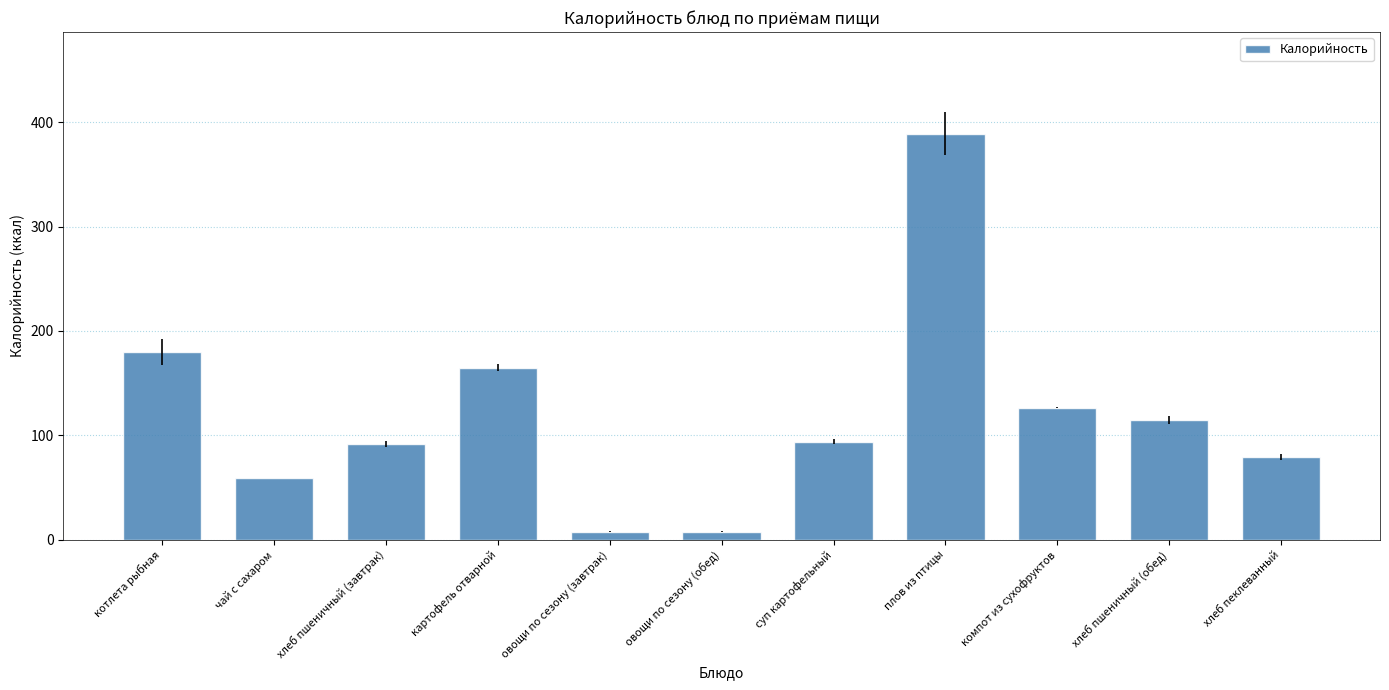

Reading right to left, what are all the values shown in this chart?

79.2	114.8	126.5	389.0	94.0	7.6	7.6	164.8	91.9	59.3	179.8